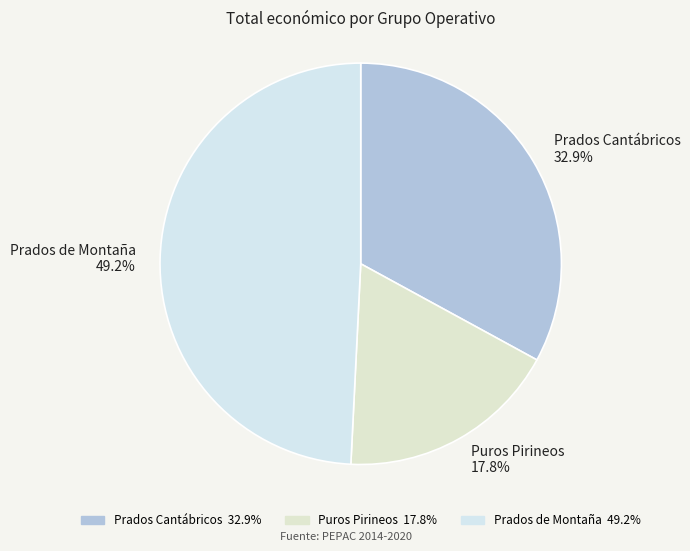

Rank the categories by value from highest to lowest.

Prados de Montaña, Prados Cantábricos, Puros Pirineos